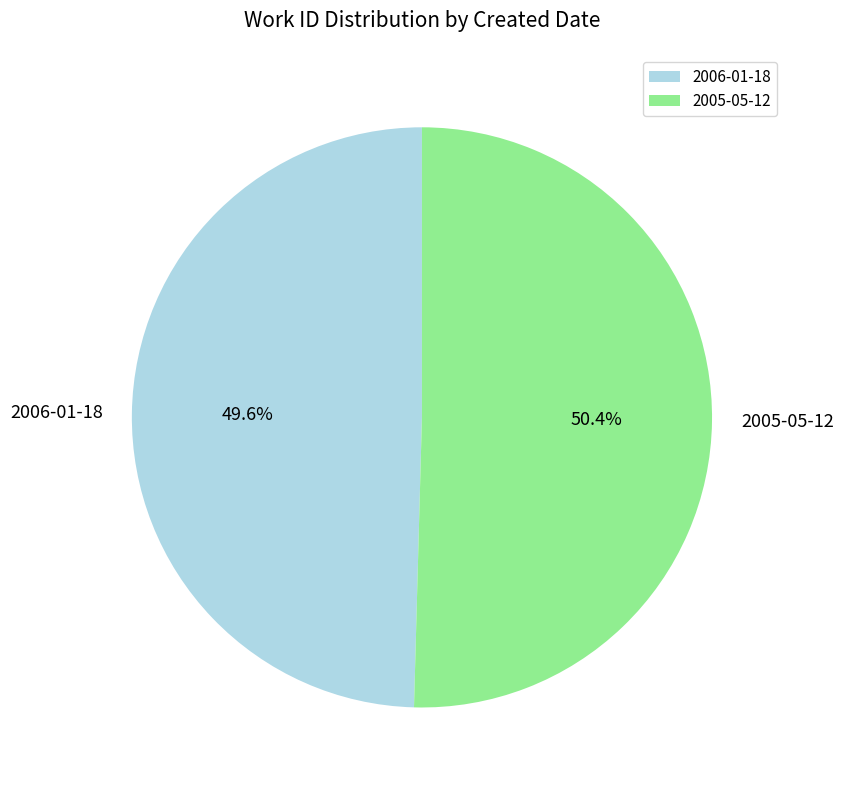

What percentage is the 2006-01-18 slice, to the nearest percent?

50%